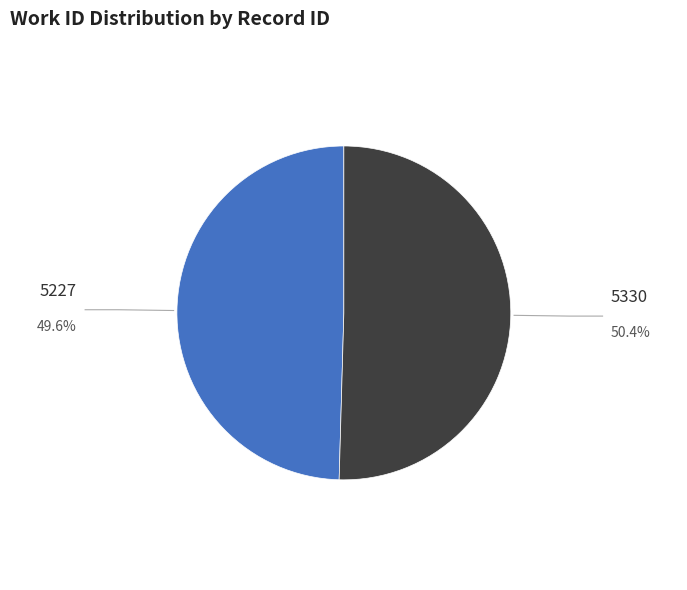

Combined, what portion of the pie is 5227 and 5330?

100.0%